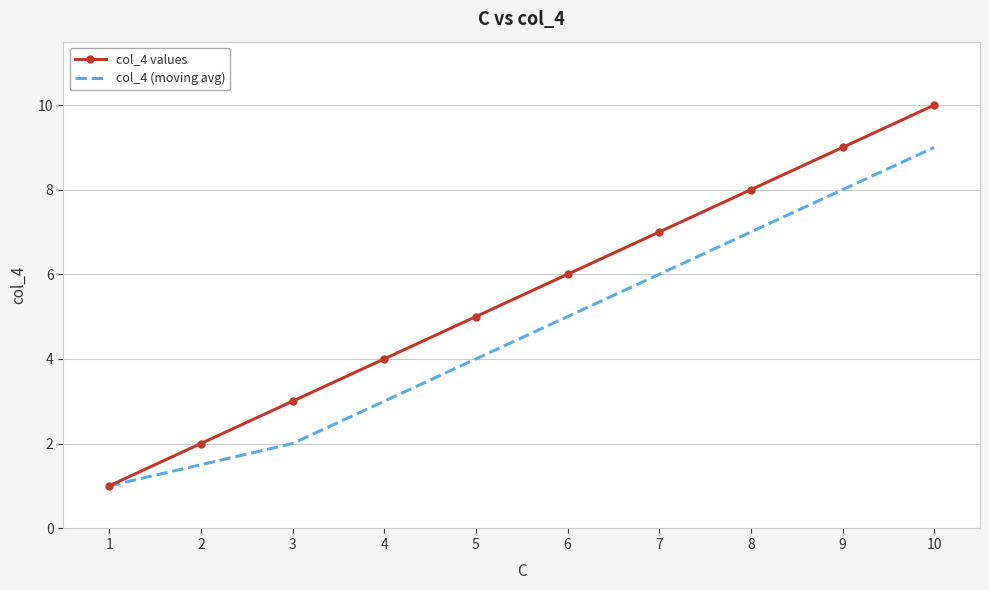

What is the sum of the col_4 values values at 8 and 2?

10.0